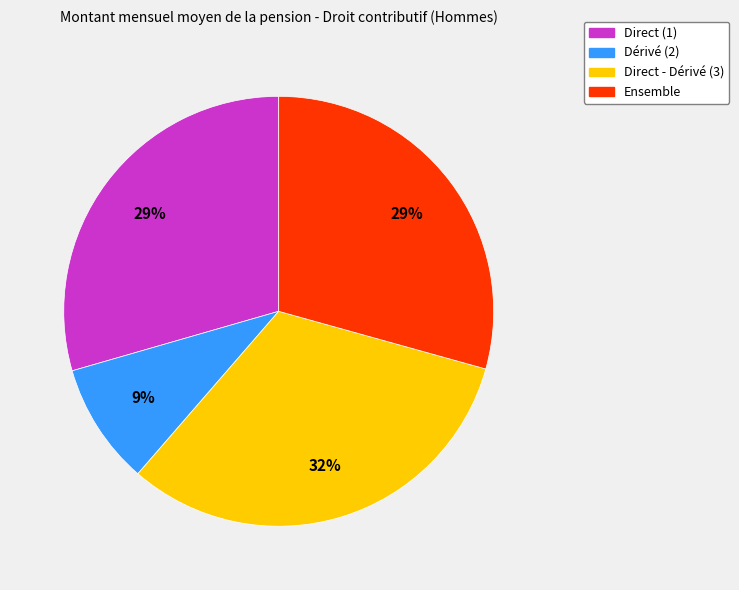

Which slice is the smallest?

Dérivé (2)